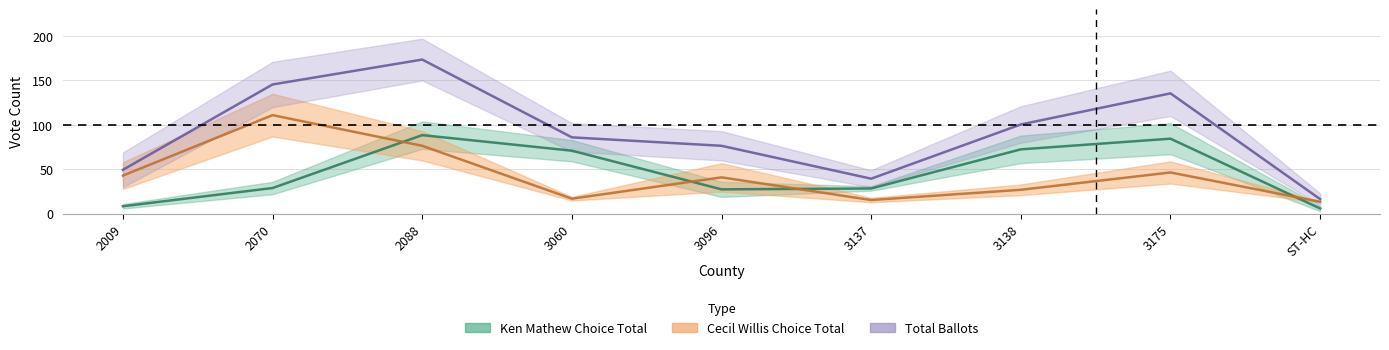

What is the sum of all Cecil Willis Choice Total values?

391.0